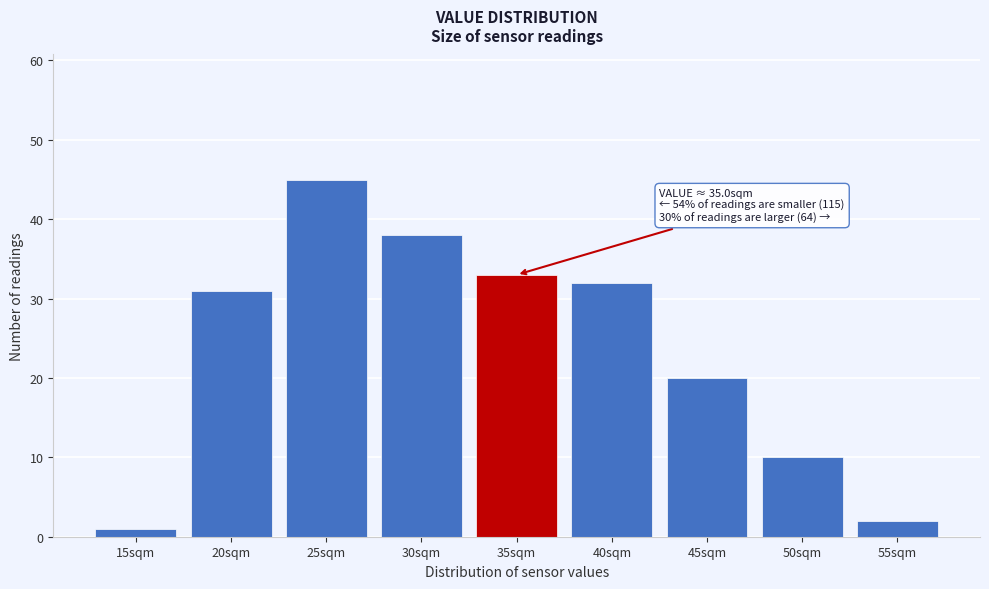

Reading left to right, what are all the values shown in this chart?

1	31	45	38	33	32	20	10	2